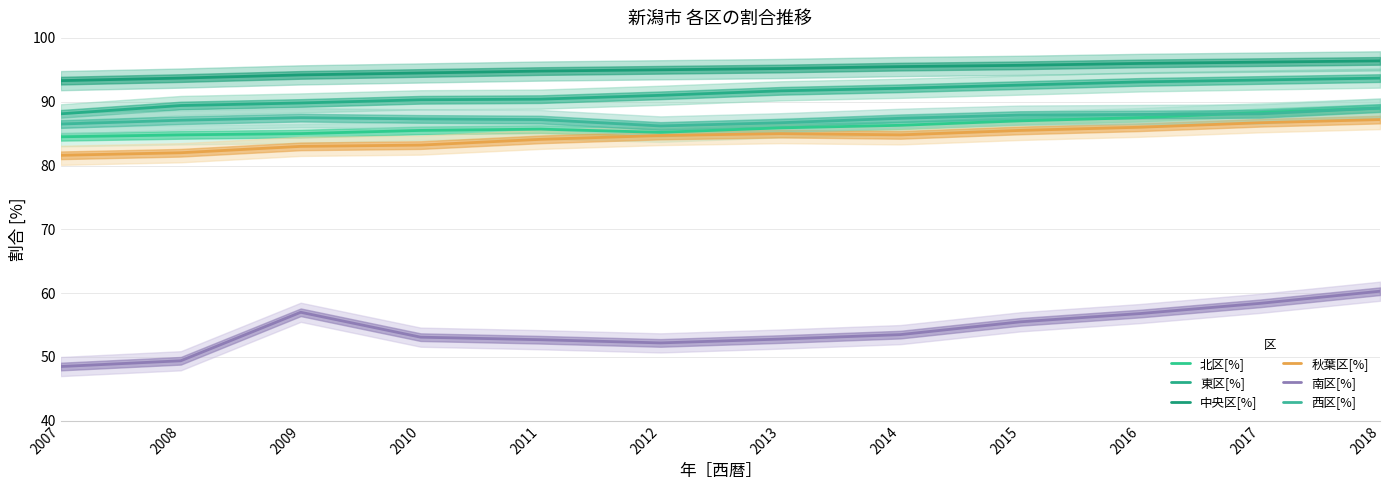

What is the difference between the second highest and minimum values in the 東区[%] series?

5.3